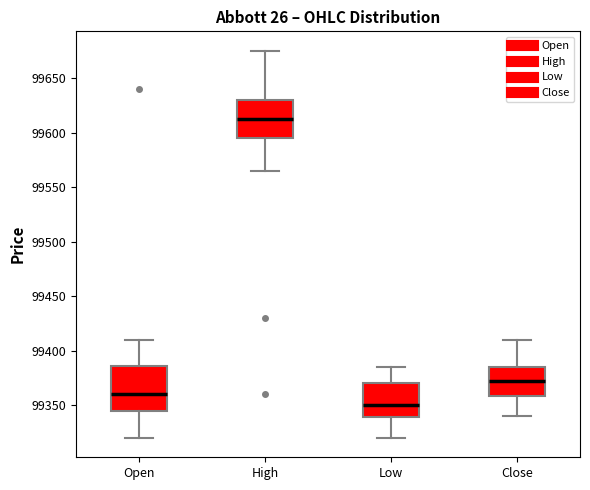

Reading left to right, transcribe this box plot: for each box, give where its median line is, the range the box spans, and where its two whiskers end, as read against the y-axis. The values are not printed on the chart, so give them approximately, as read against the axis.

Open: median 99360, box 99345 to 99385, whiskers 99320 to 99410
High: median 99615, box 99595 to 99630, whiskers 99565 to 99675
Low: median 99350, box 99340 to 99370, whiskers 99320 to 99385
Close: median 99375, box 99360 to 99385, whiskers 99340 to 99410